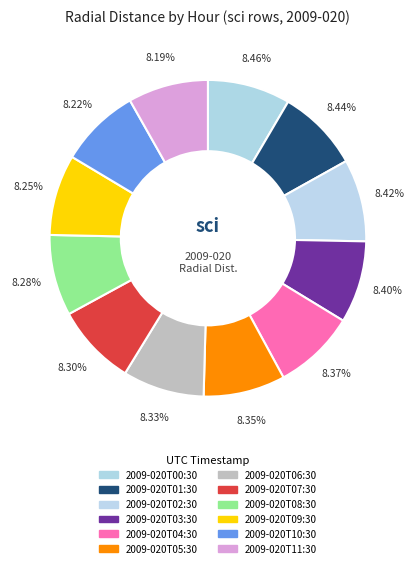

What is the ratio of the value at 2009-020T06:30 to the value at 2009-020T07:30?

1.0